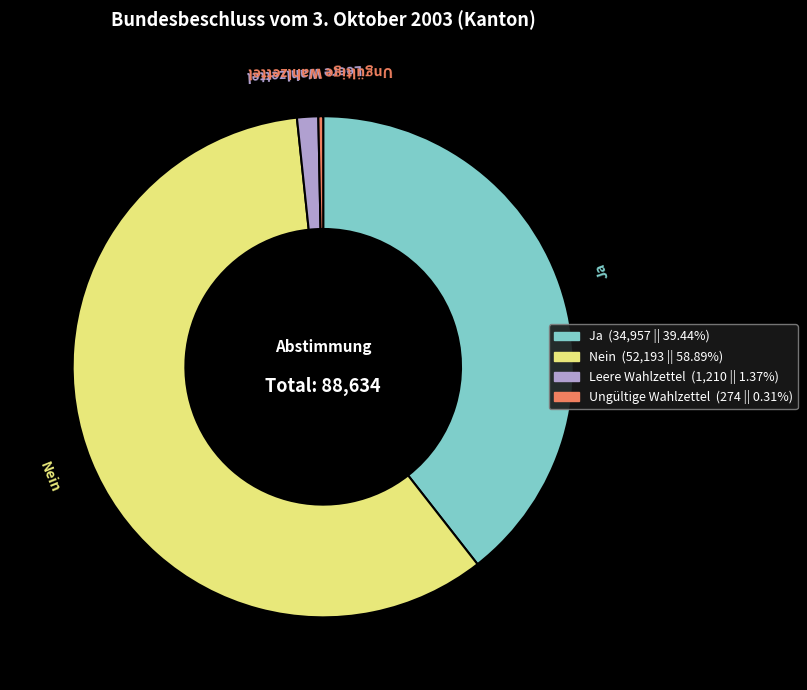

What is the largest slice in the pie chart?

Nein